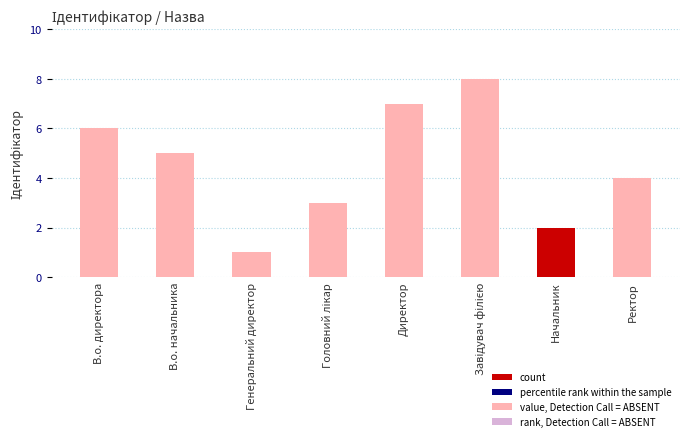

Reading left to right, extract all data points from this chart.

6	5	1	3	7	8	2	4